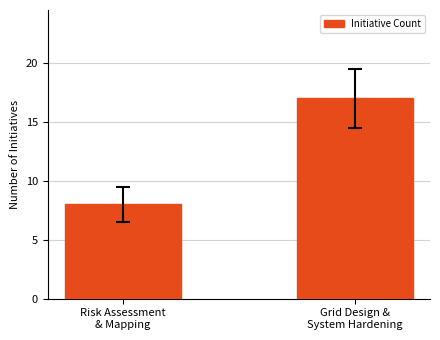

Rank the categories by value from highest to lowest.

Grid Design &
System Hardening, Risk Assessment
& Mapping